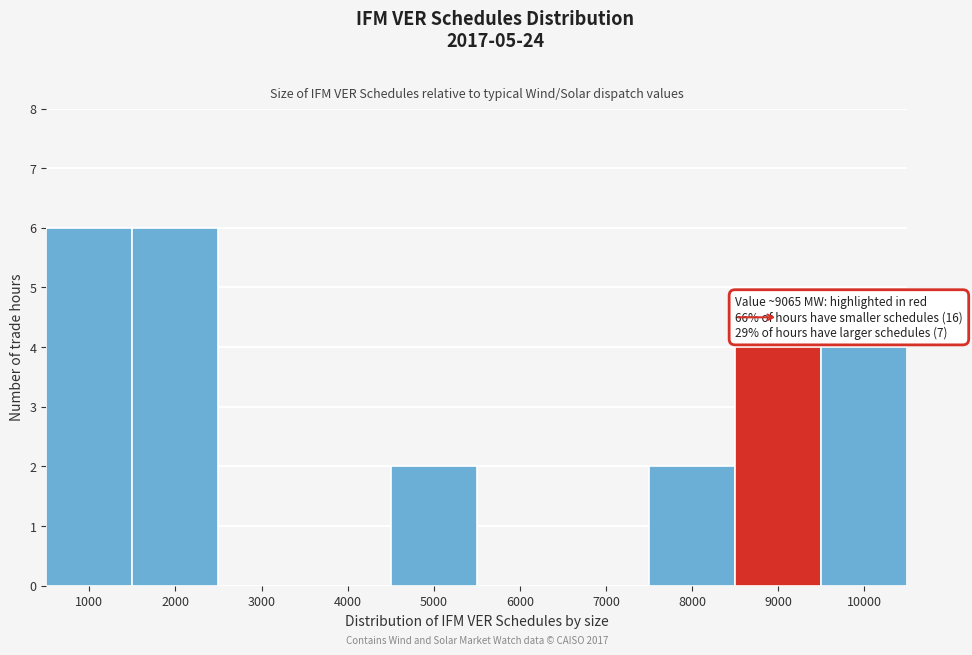

Reading left to right, extract all data points from this chart.

1000=6	2000=6	3000=0	4000=0	5000=2	6000=0	7000=0	8000=2	9000=4	10000=4